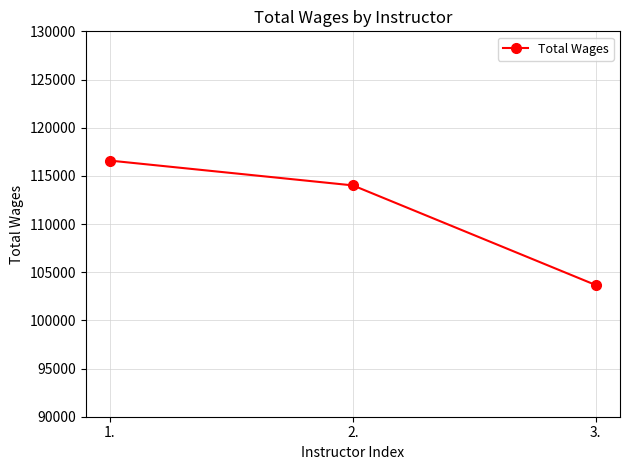

What is the minimum value shown in the chart?

103669